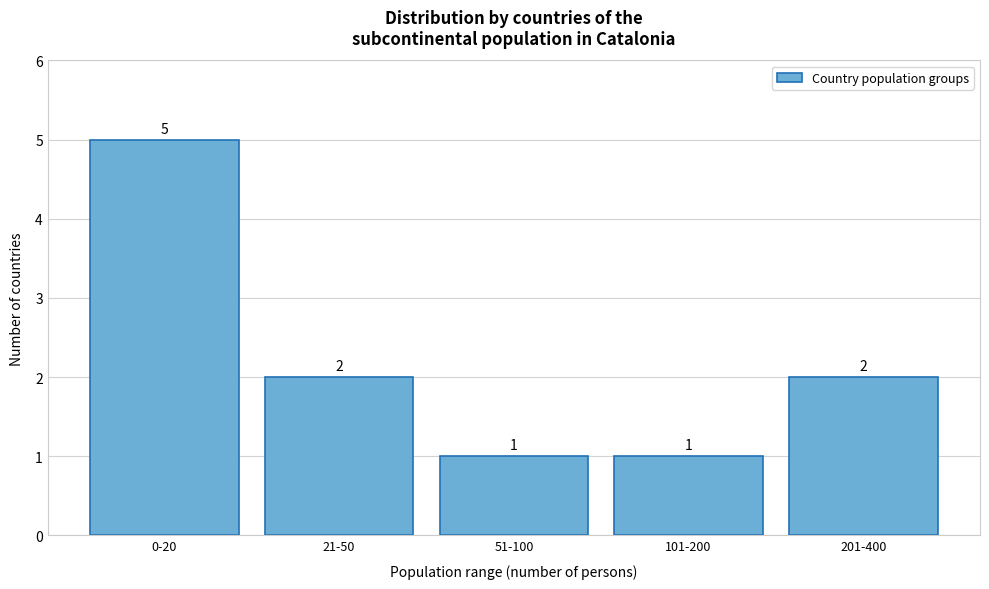

Reading left to right, extract all data points from this chart.

0-20=5	21-50=2	51-100=1	101-200=1	201-400=2